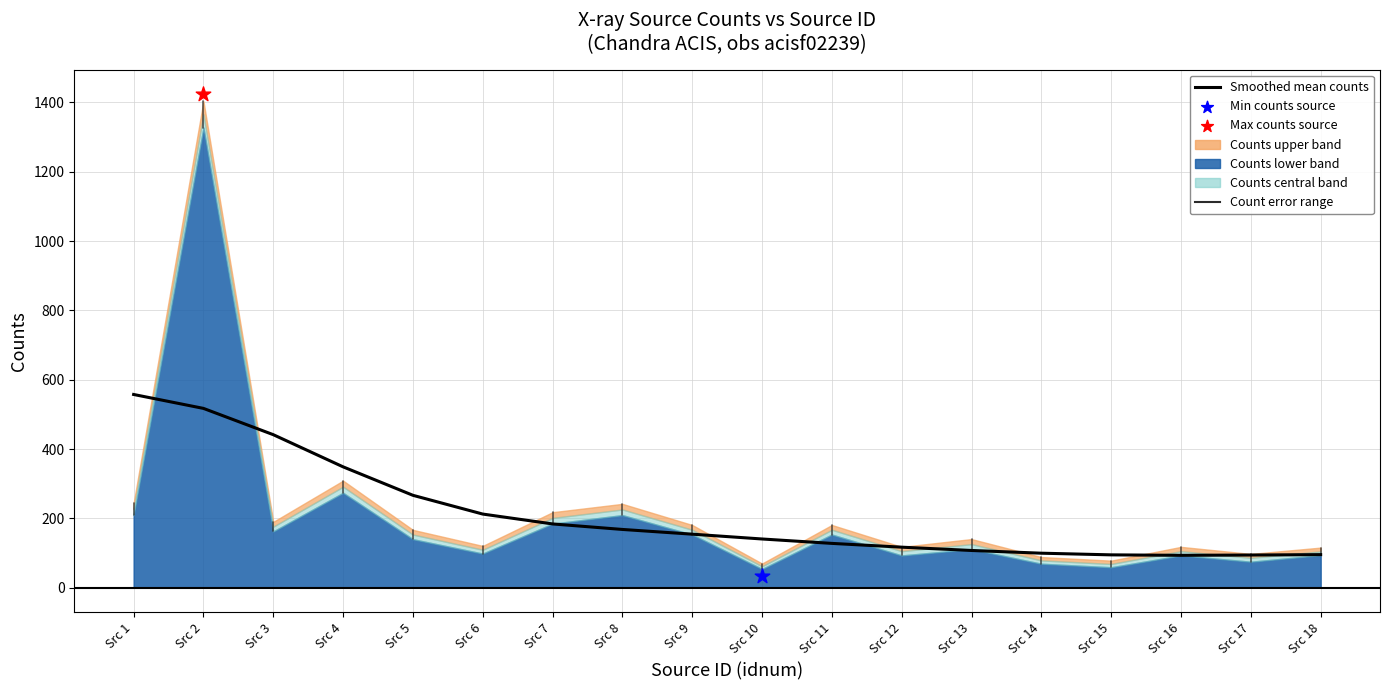

Between Src 3 and Src 9, which is larger?

Src 3